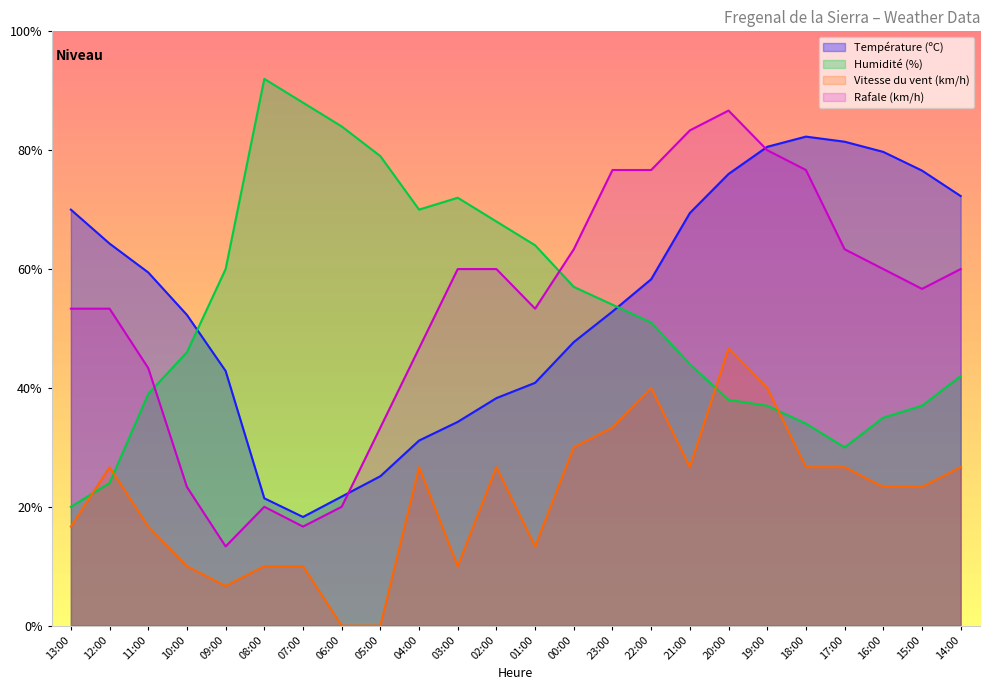

At which category does the chart reach its minimum across all series?

06:00